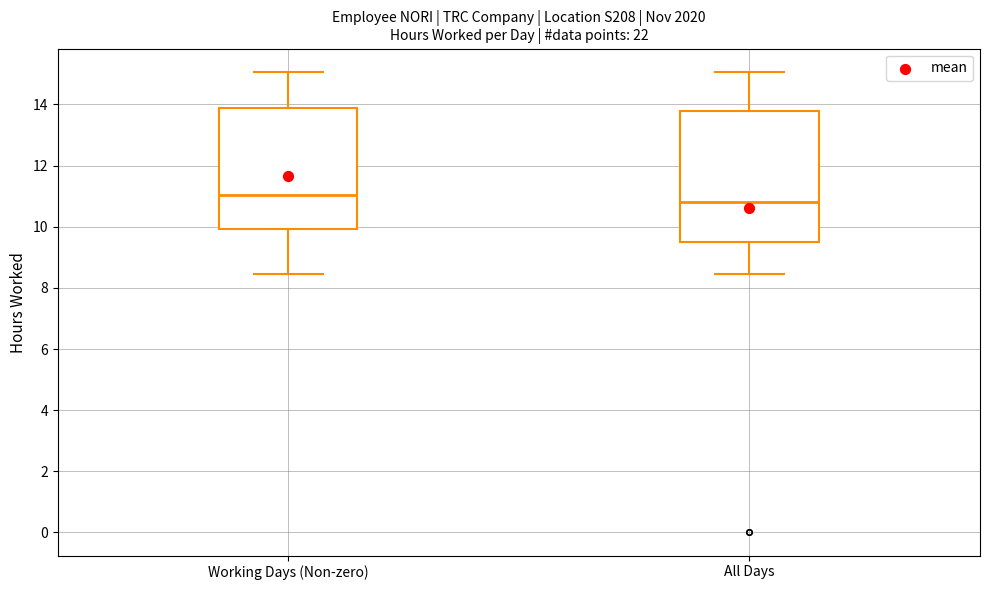

Where is the lower edge of the box for All Days on the y-axis? The values are not printed on the chart, so give them approximately, as read against the axis.

9.6